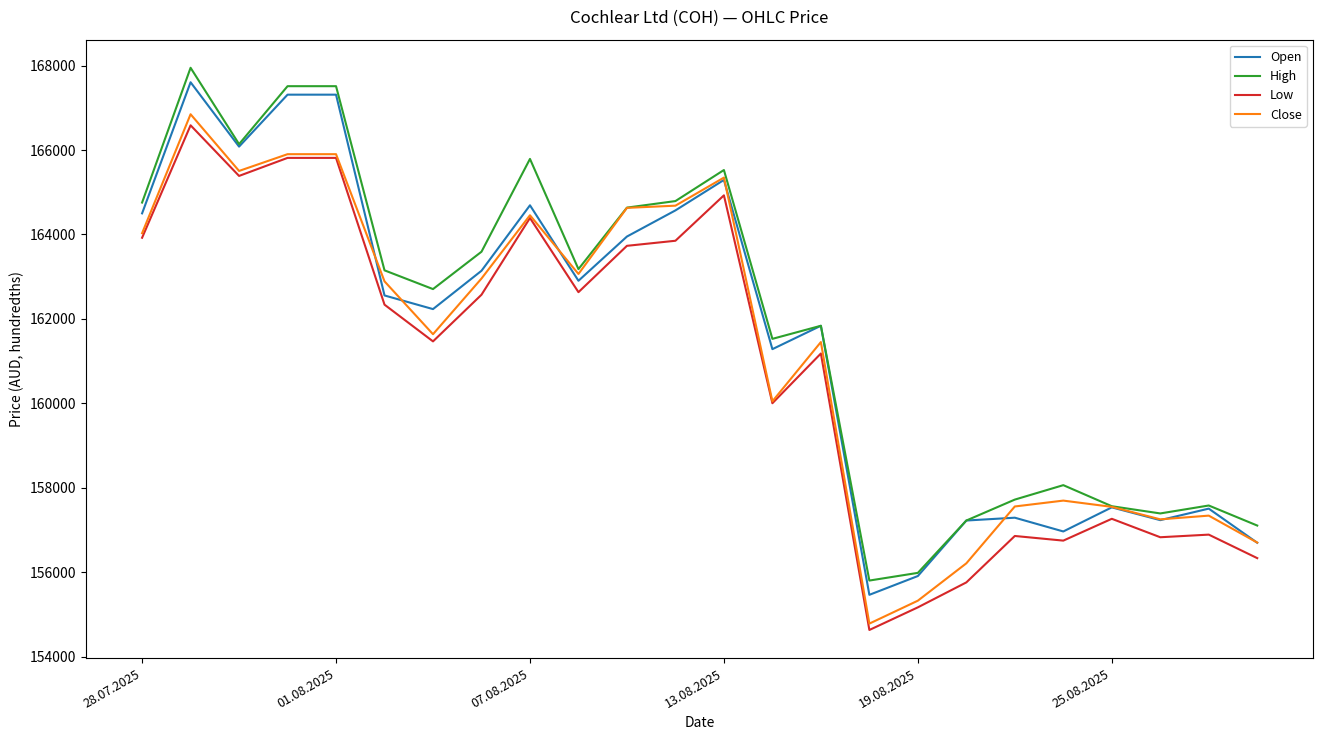

What is the difference between the maximum and minimum values in the High series?

12148